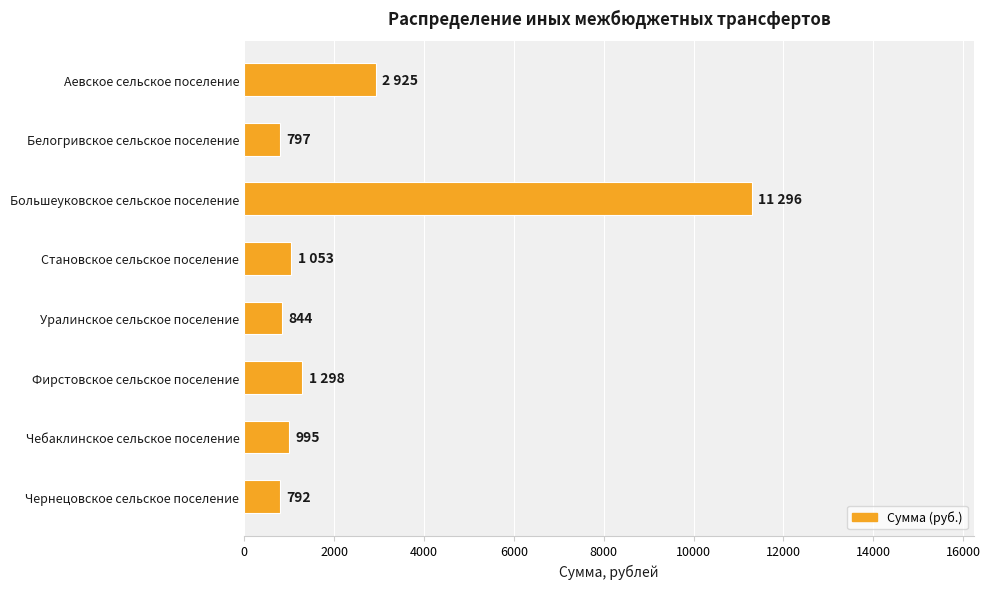

What is the difference between the second highest and minimum values?

2133